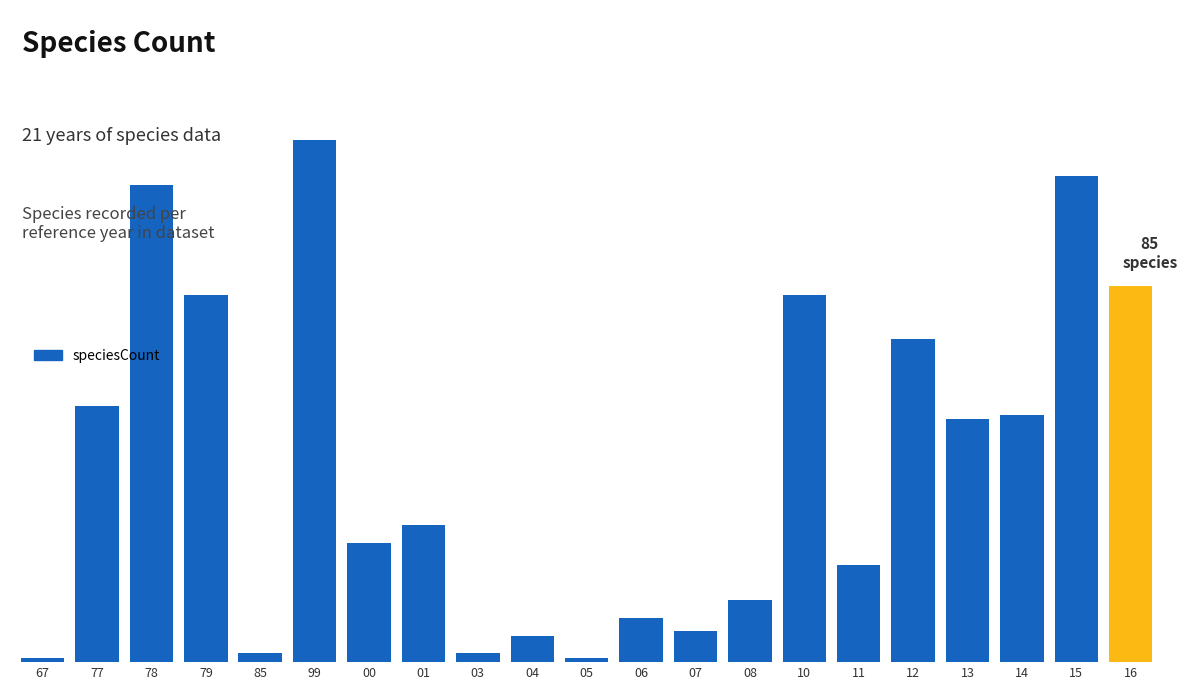

What is the maximum value shown in the chart?

118